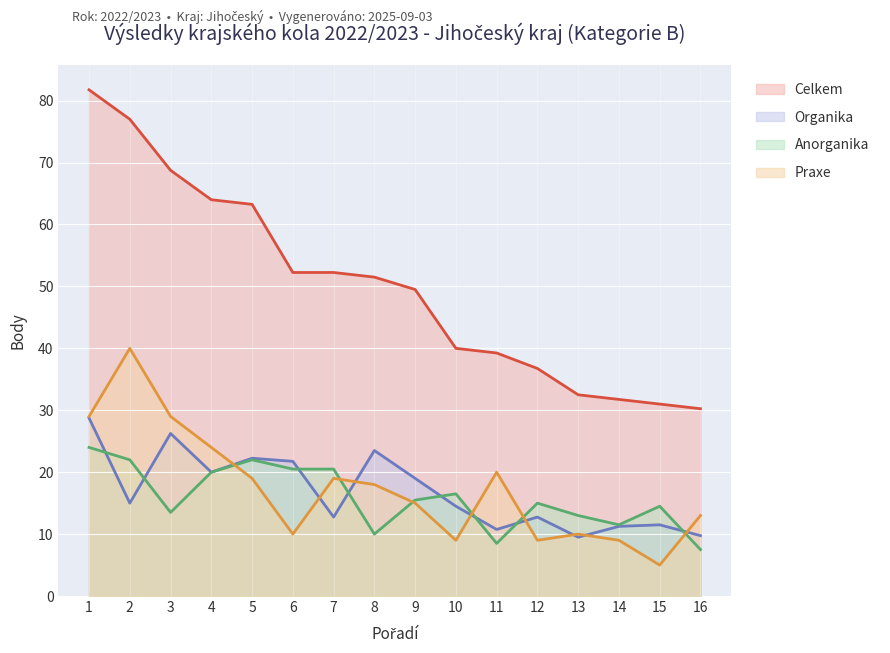

How many values in the Organika series exceed 15?

7